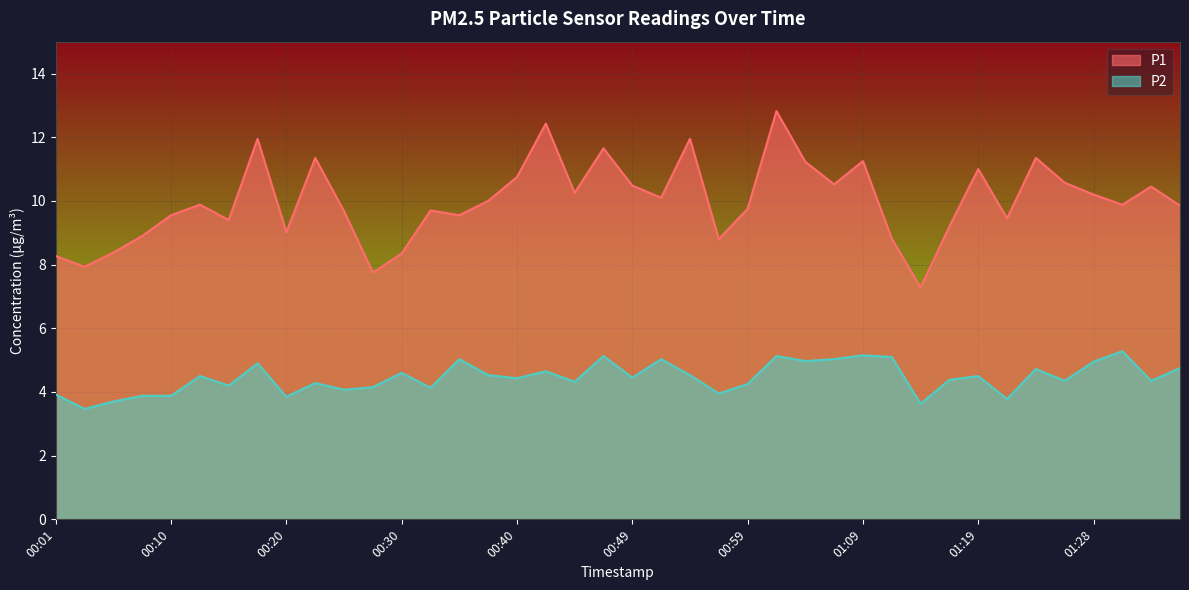

At which category does P1 reach its first local valley?

00:03